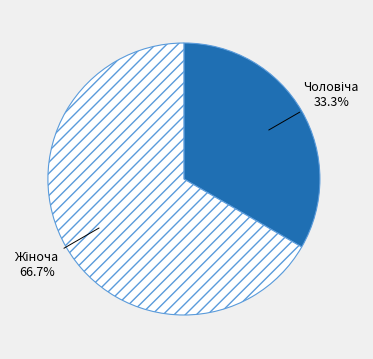

Does any single category account for the majority?

Yes